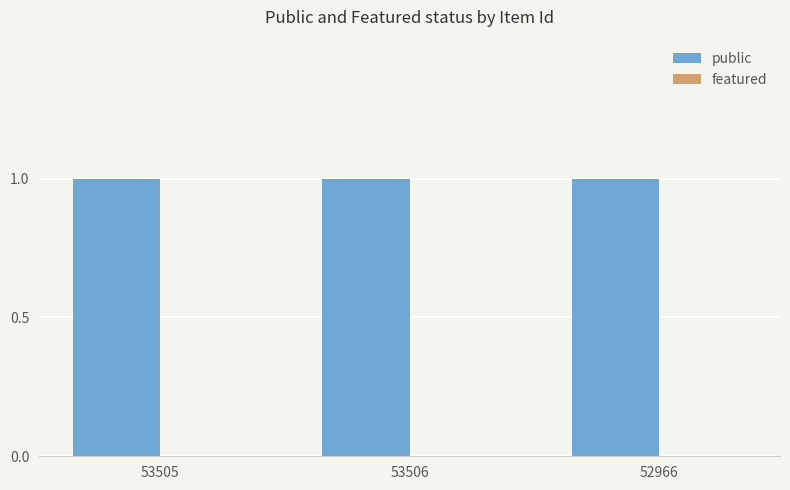

The value of public at 53505 is 0. True or false?

False